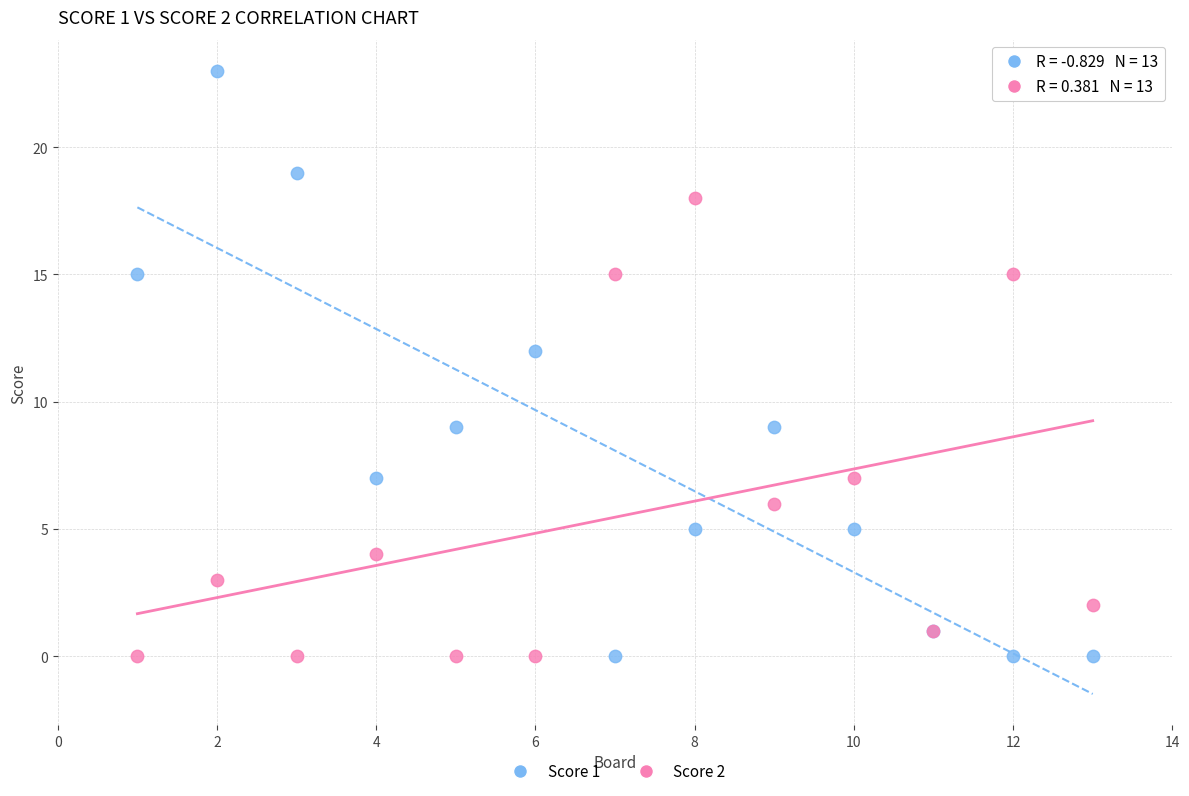

Which series reaches the maximum Y coordinate?

Score 1